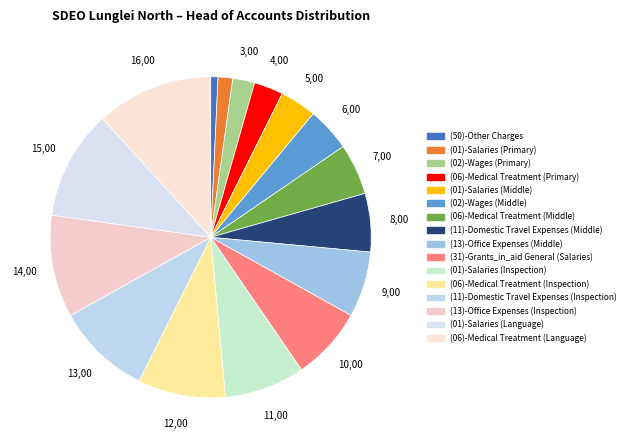

Rank the categories by value from lowest to highest.

(50)-Other Charges, (01)-Salaries (Primary), (02)-Wages (Primary), (06)-Medical Treatment (Primary), (01)-Salaries (Middle), (02)-Wages (Middle), (06)-Medical Treatment (Middle), (11)-Domestic Travel Expenses (Middle), (13)-Office Expenses (Middle), (31)-Grants_in_aid General (Salaries), (01)-Salaries (Inspection), (06)-Medical Treatment (Inspection), (11)-Domestic Travel Expenses (Inspection), (13)-Office Expenses (Inspection), (01)-Salaries (Language), (06)-Medical Treatment (Language)